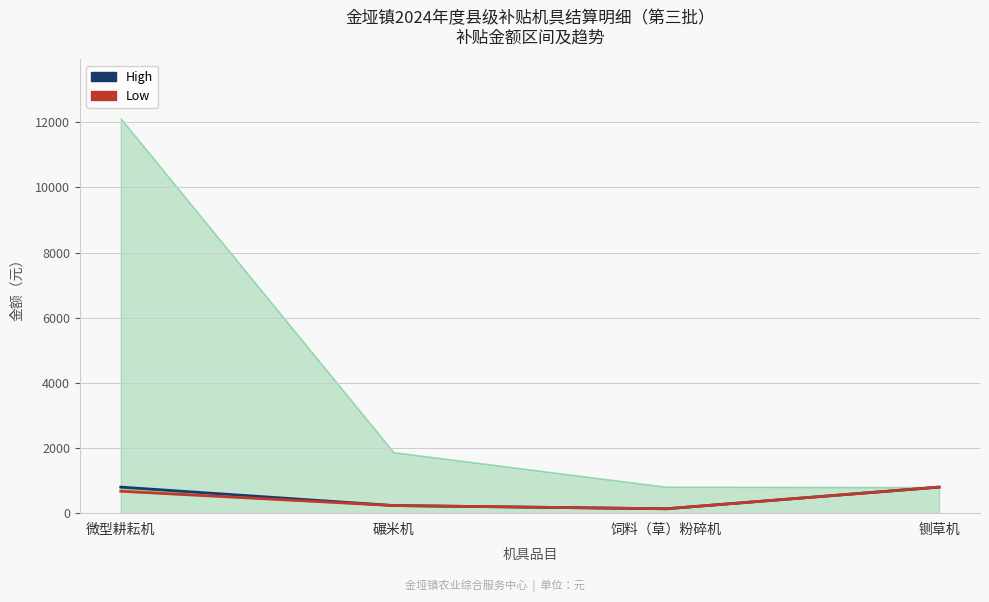

True or false: High and Low cross at least once.

False